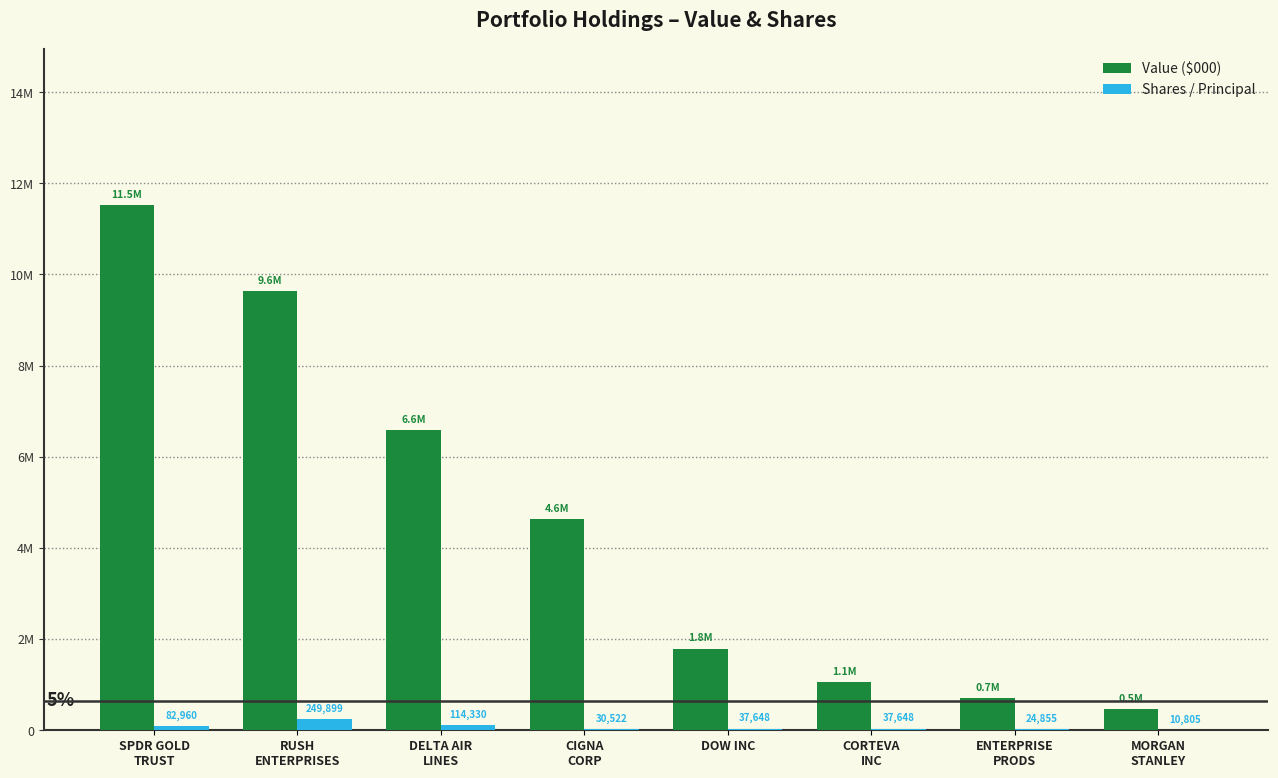

What is the difference between the highest and lowest values at SPDR GOLD
TRUST?

11438040